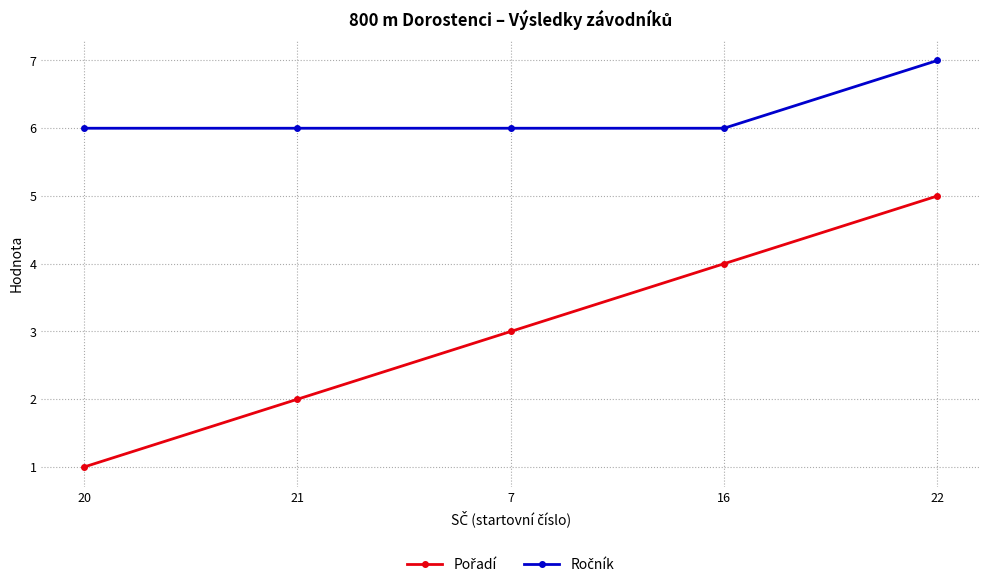

Which category has the lowest value across all series?

20